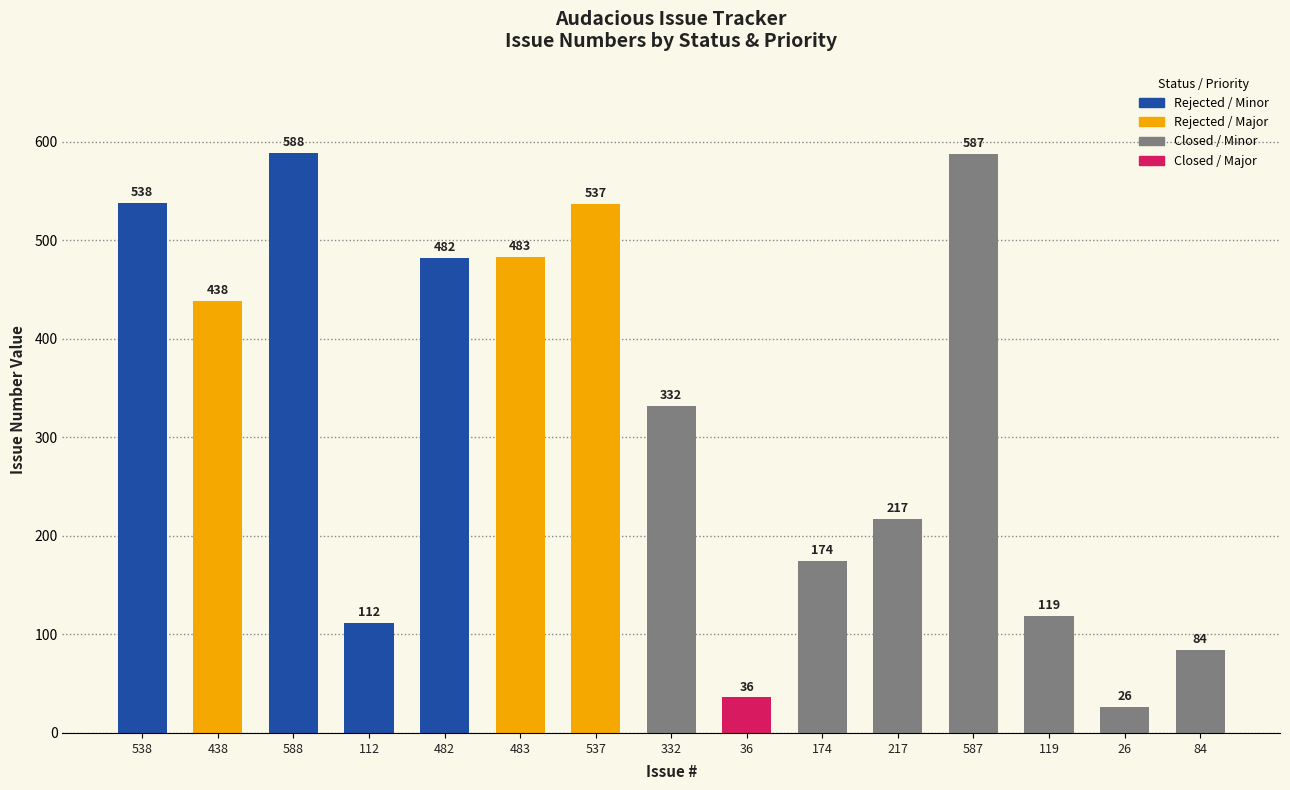

What is the difference between the second highest and second lowest values?

551